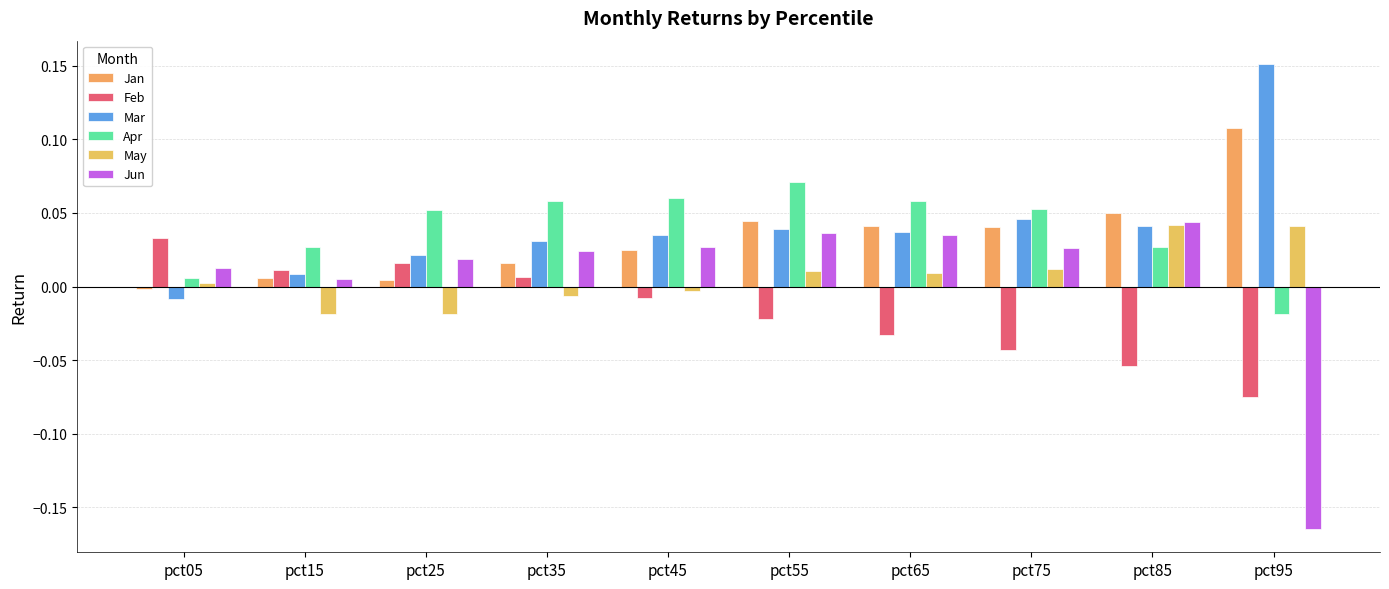

How many groups of bars are there?

10